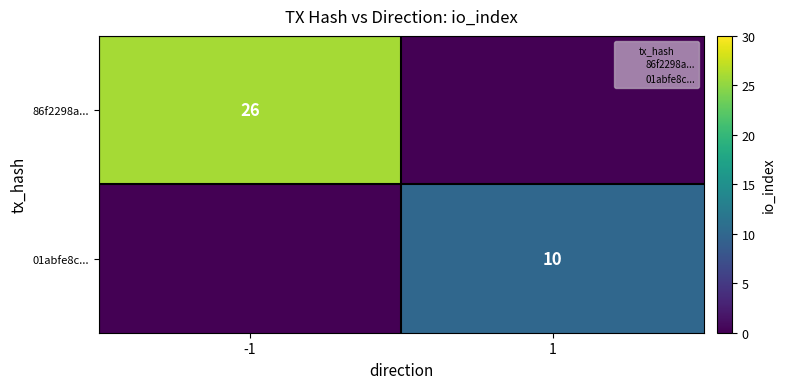

At which category is the sum across all series the highest?

-1